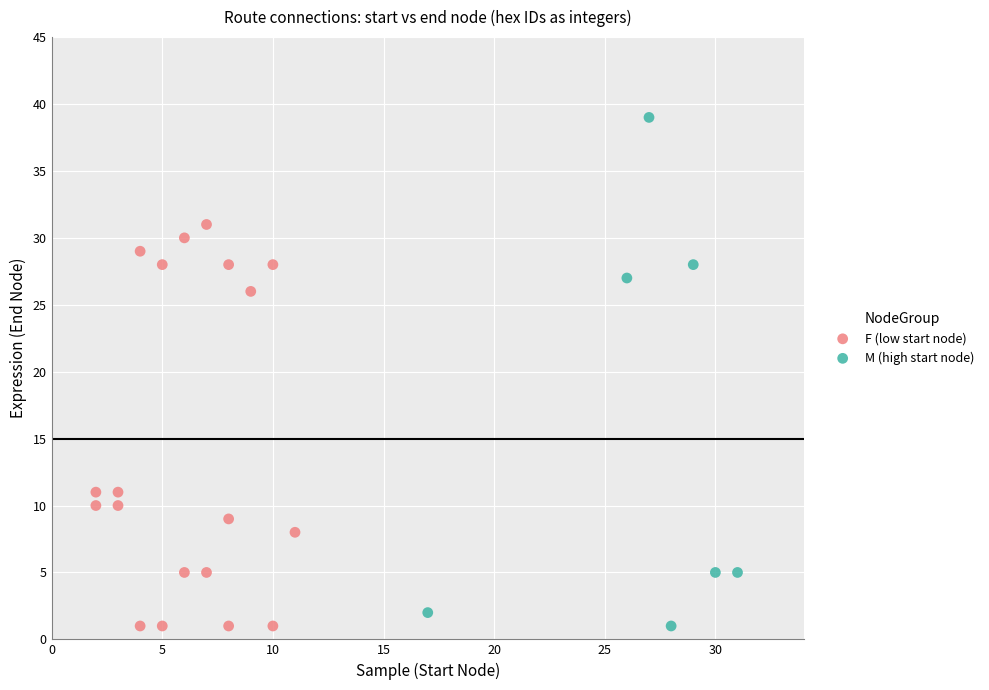

Which series has the widest spread of Y values?

M (high start node)